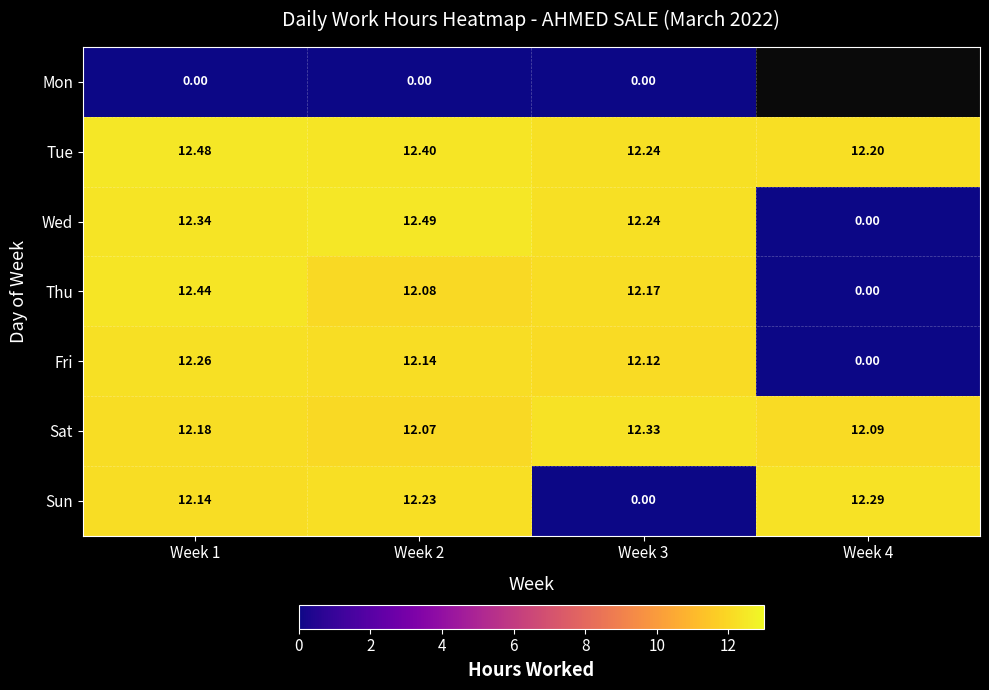

How many data points does each series have?

4